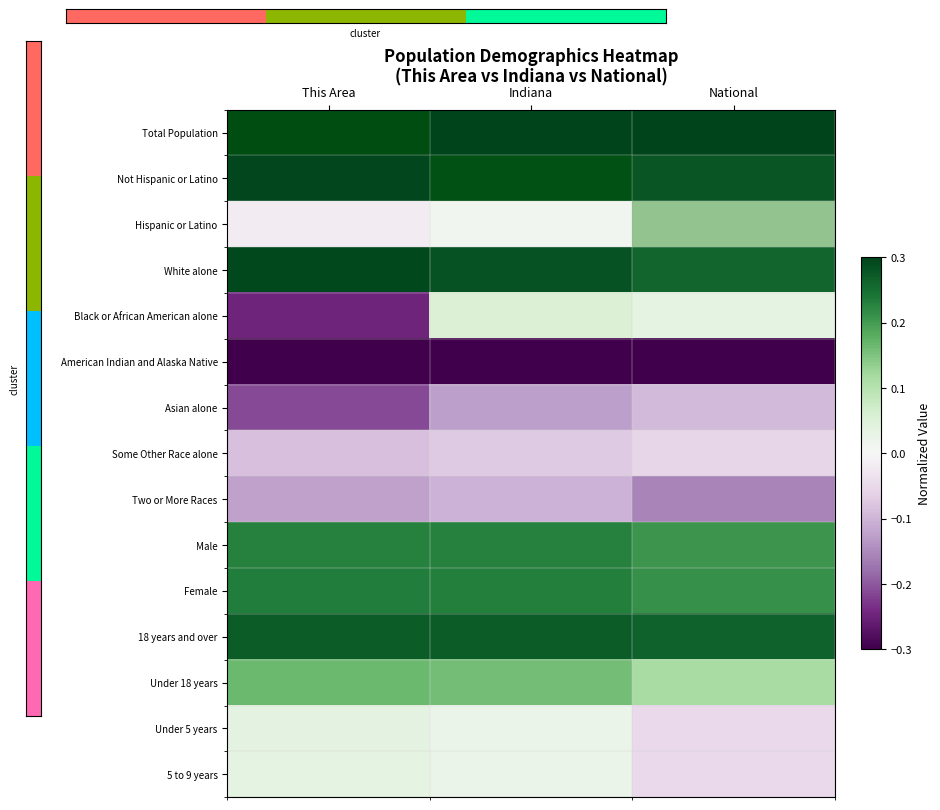

What is the difference between the highest and lowest values at National?

3.3